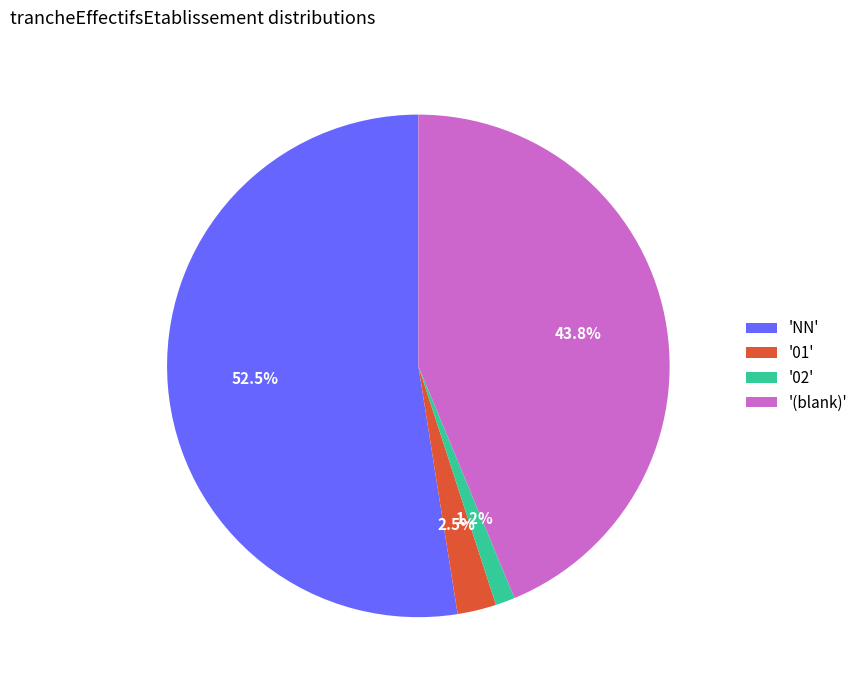

Which slice represents more than half of the pie?

'NN'